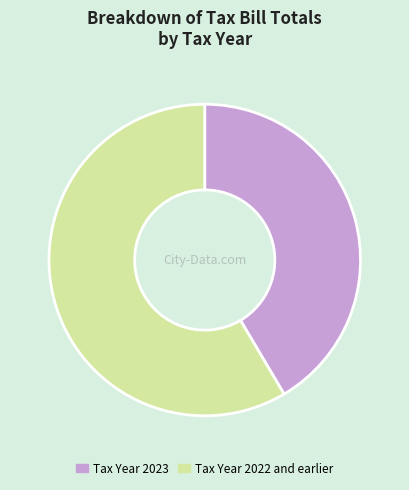

Count the number of slices in the pie.

2